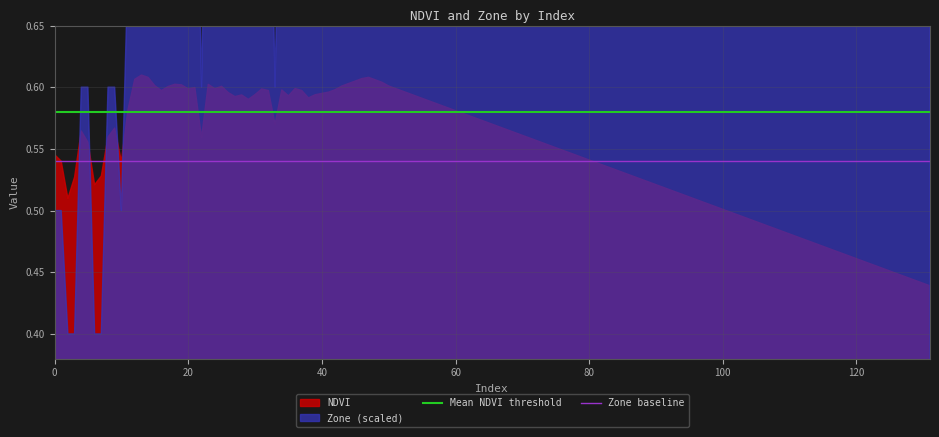

What is the sum of the Mean NDVI threshold values at 20 and 0?

1.2